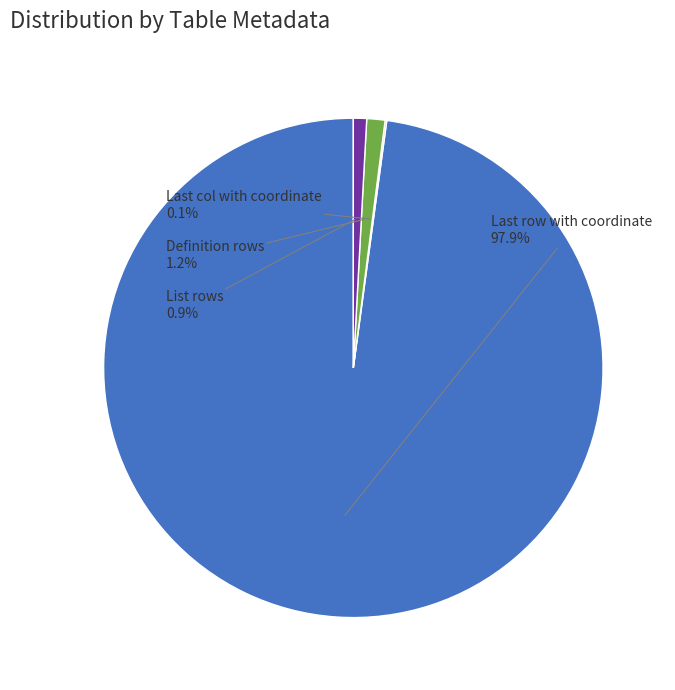

Which slice represents more than half of the pie?

Last row with coordinate